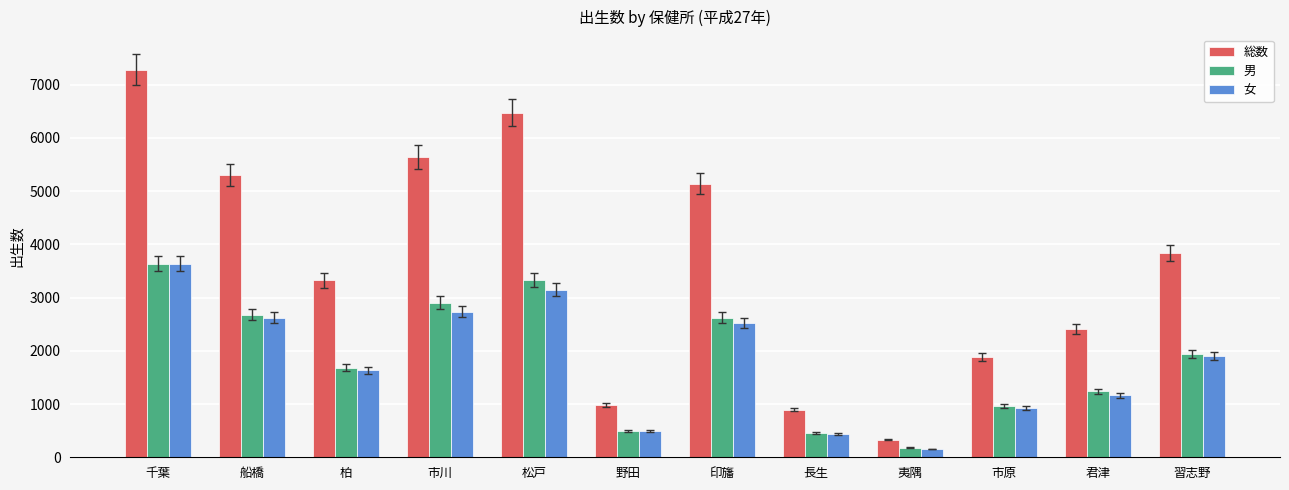

At which label does 男 reach its peak?

千葉